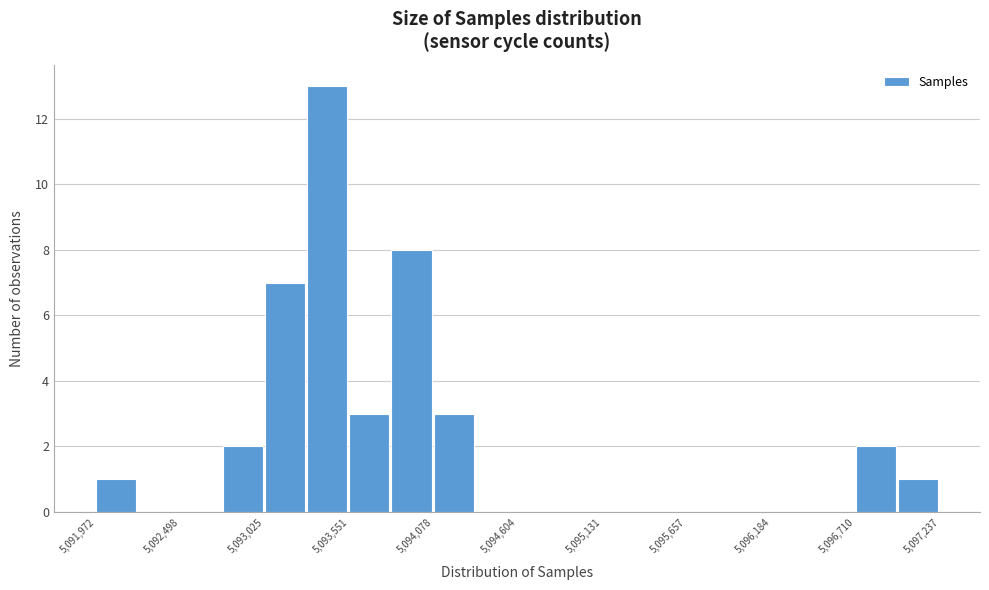

Read against the x-axis, roughly where is the centre of the tallest bar?

5093400